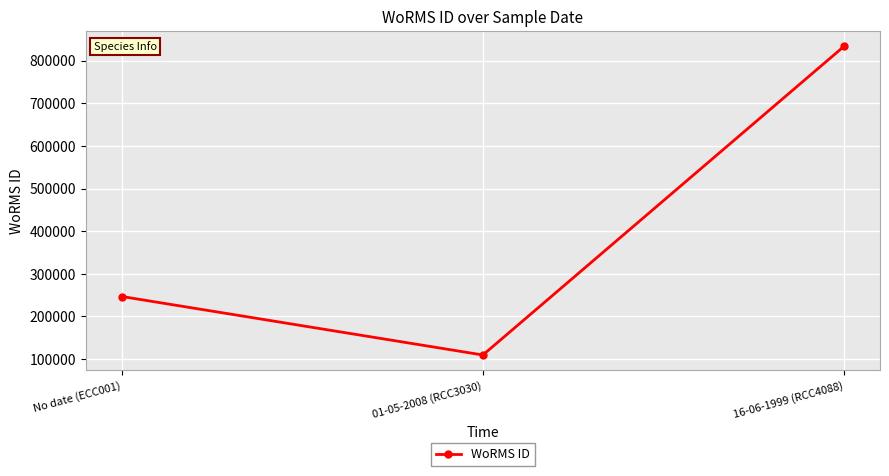

Reading left to right, list all the values displayed in this chart.

No date (ECC001)=246835	01-05-2008 (RCC3030)=109711	16-06-1999 (RCC4088)=833052